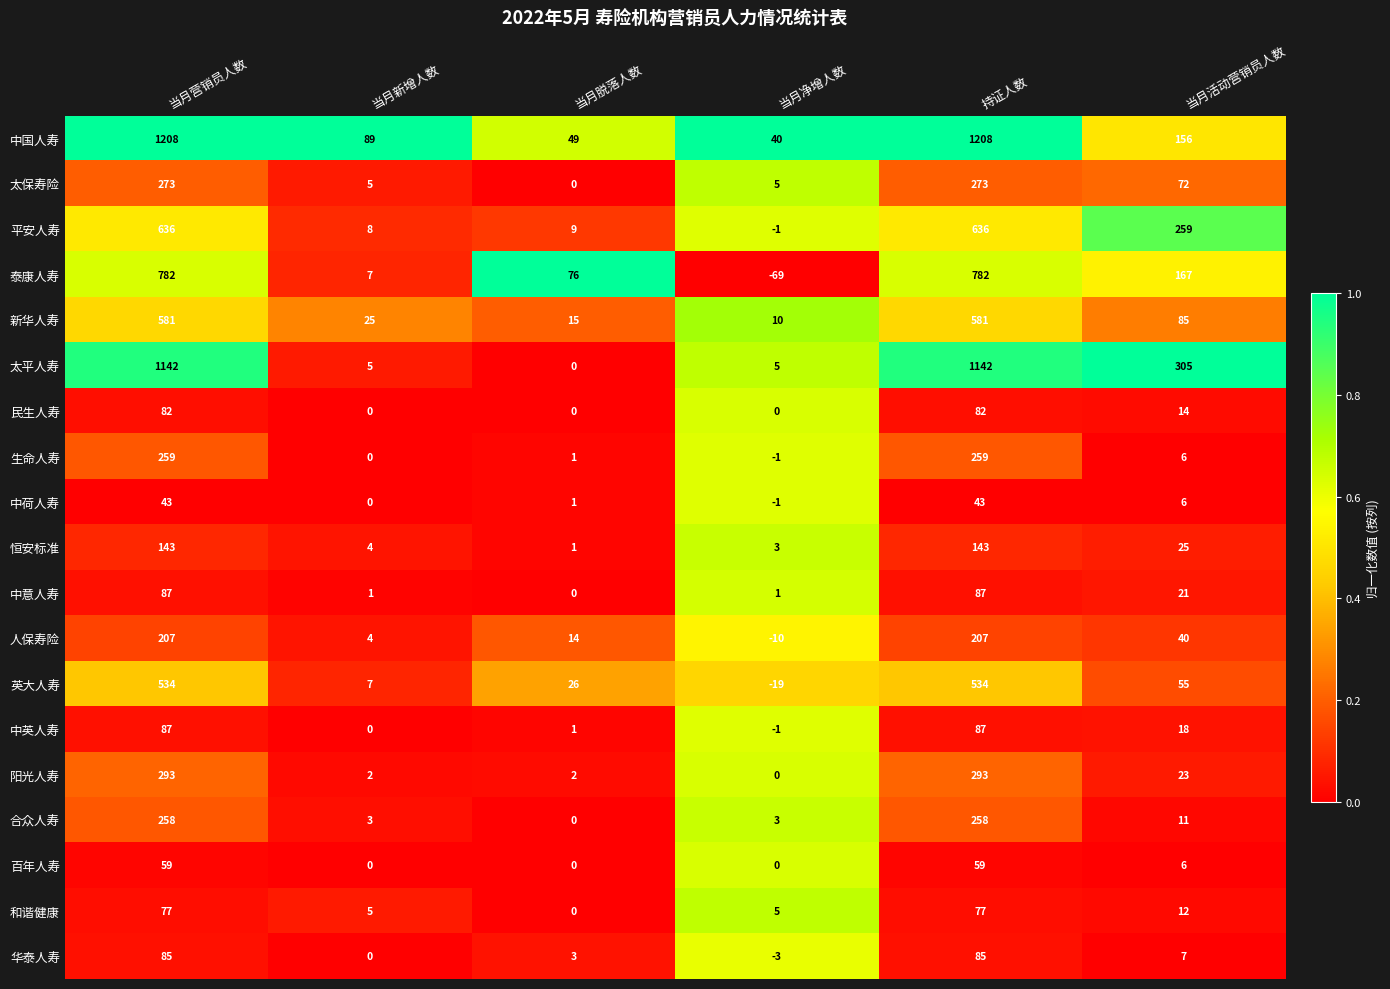

Which series has the largest range (max minus min)?

中国人寿